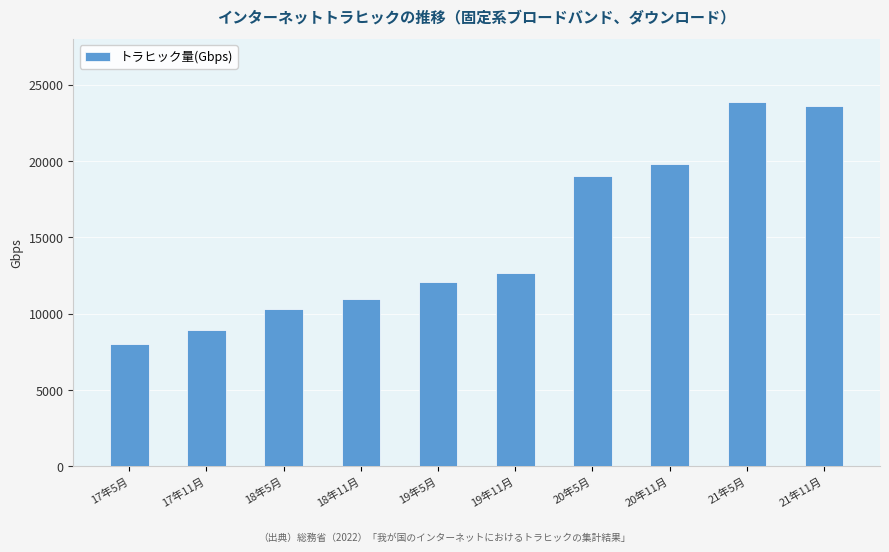

What is the sum of all values?

149326